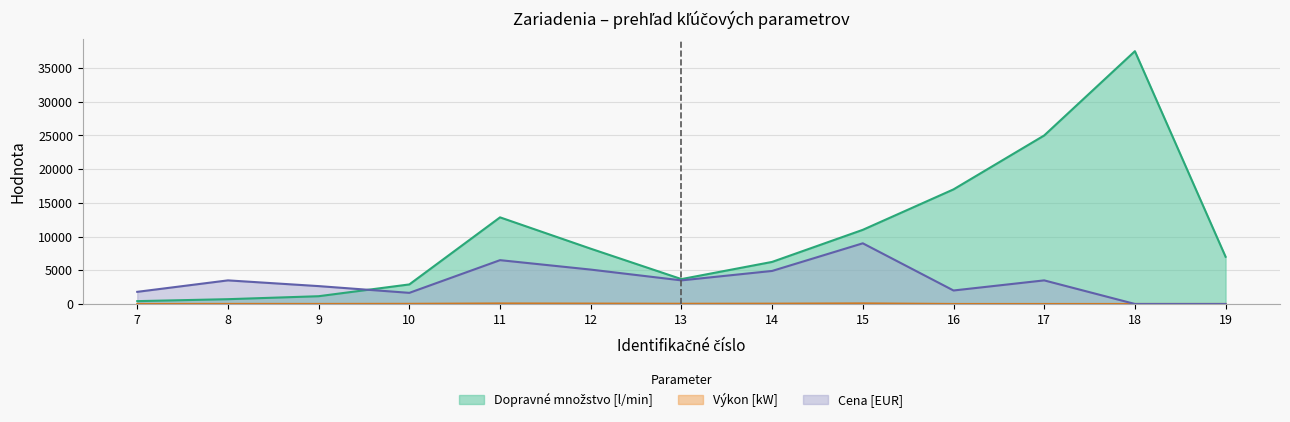

True or false: Cena [EUR] and Výkon [kW] intersect in this chart.

False